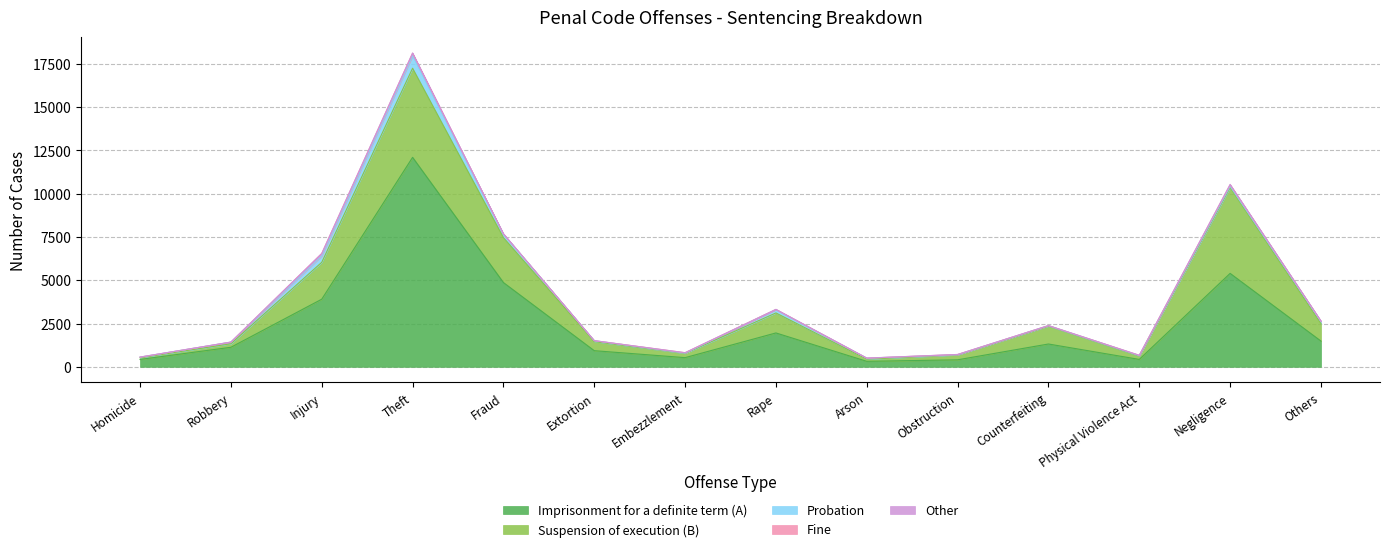

Is the value of Other at Injury greater than the value of Imprisonment for a definite term (A) at Fraud?

No